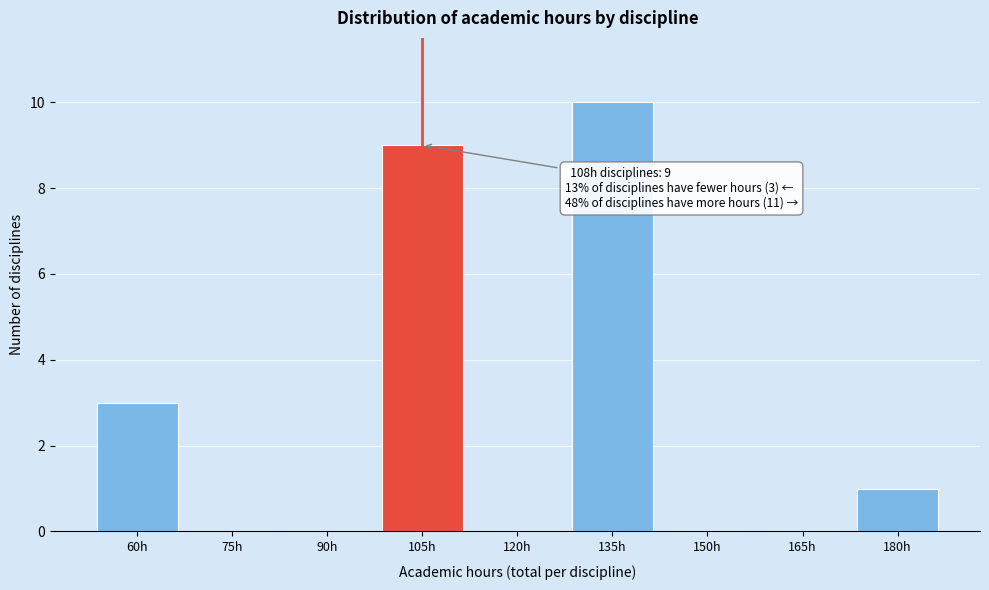

Reading right to left, what are all the values shown in this chart?

180h=1	165h=0	150h=0	135h=10	120h=0	105h=9	90h=0	75h=0	60h=3